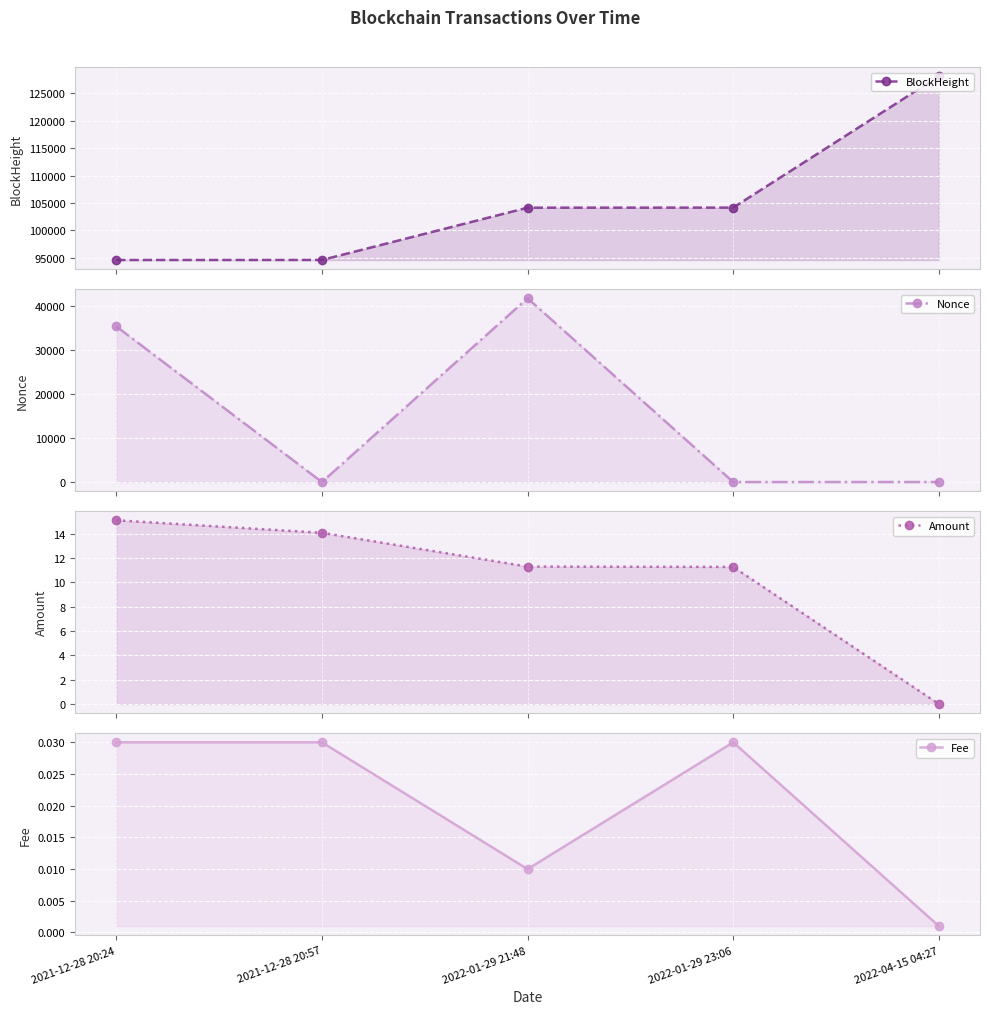

The value of BlockHeight at 2022-01-29 23:06 is 70823.7. True or false?

False